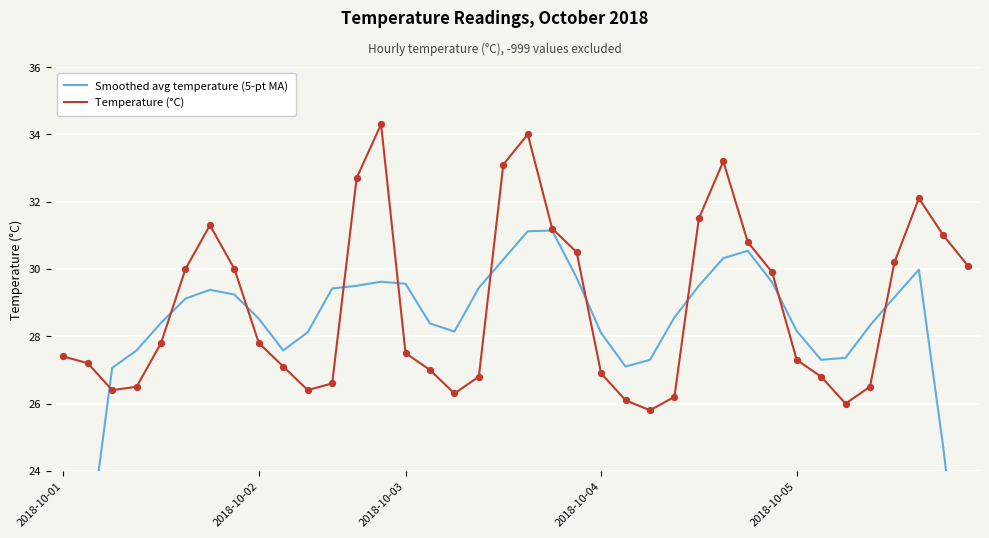

Is the value of Smoothed avg temperature (5-pt MA) at 35 greater than the value of Temperature (°C) at 17?

Yes